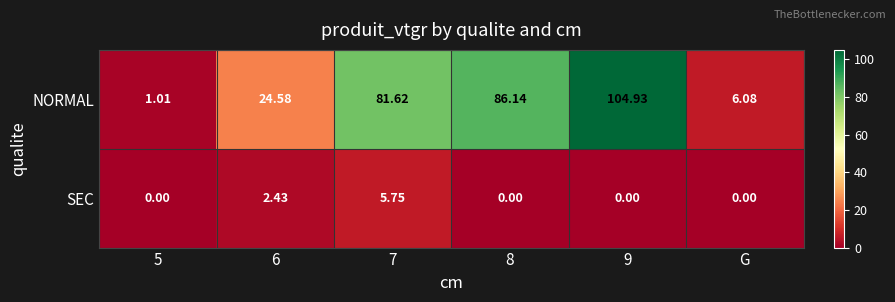

Which series has the widest spread of values?

NORMAL